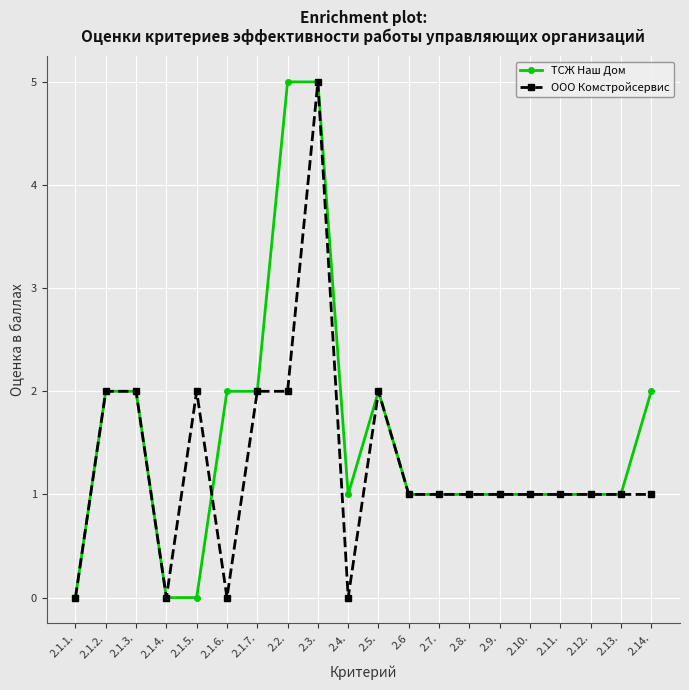

How many distinct data groups are displayed?

2